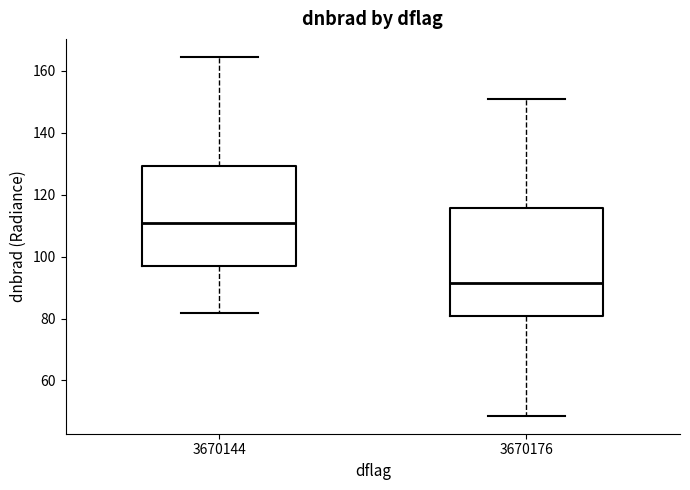

Reading left to right, read every box against the y-axis: the position of its median line, the range the box covers, and the ends of its whiskers. The values are not printed on the chart, so give them approximately, as read against the axis.

3670144: median 110, box 96 to 130, whiskers 82 to 164
3670176: median 92, box 80 to 116, whiskers 48 to 152